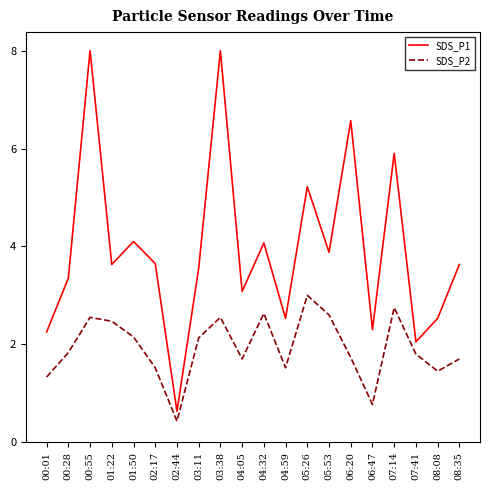

At how many categories does at least one series exceed 2?

19